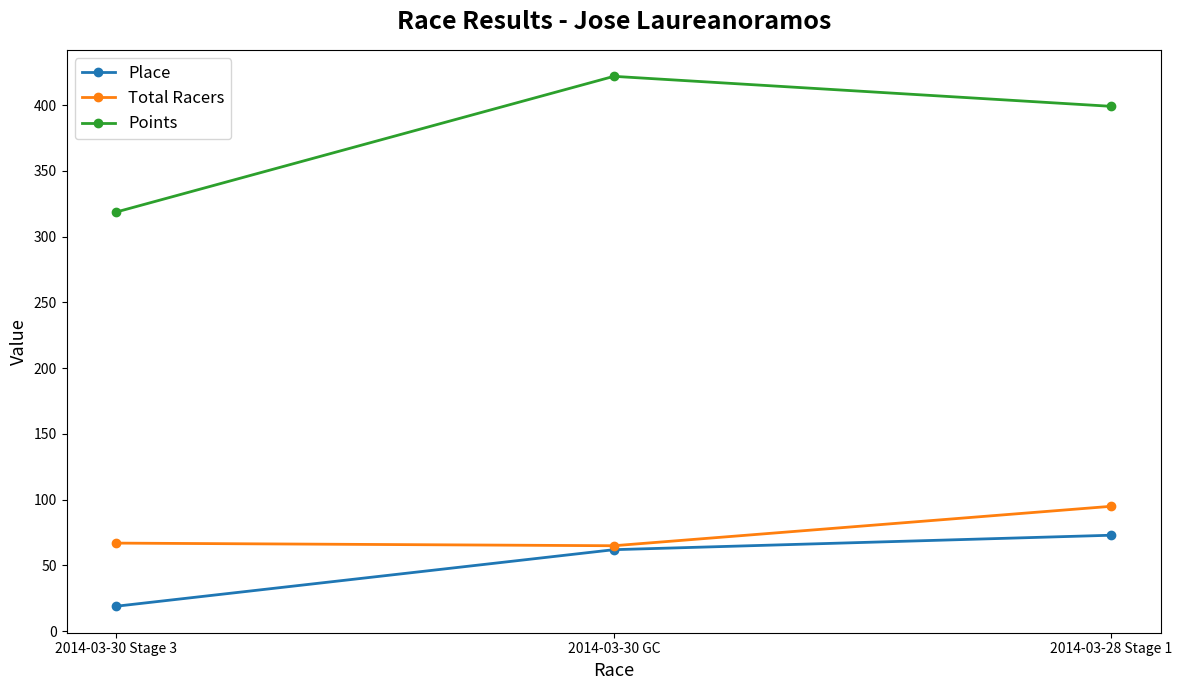

Reading right to left, list all the values displayed in this chart.

Place: 73.0	62.0	19.0
Total Racers: 95.0	65.0	67.0
Points: 399.1	422.0	318.8